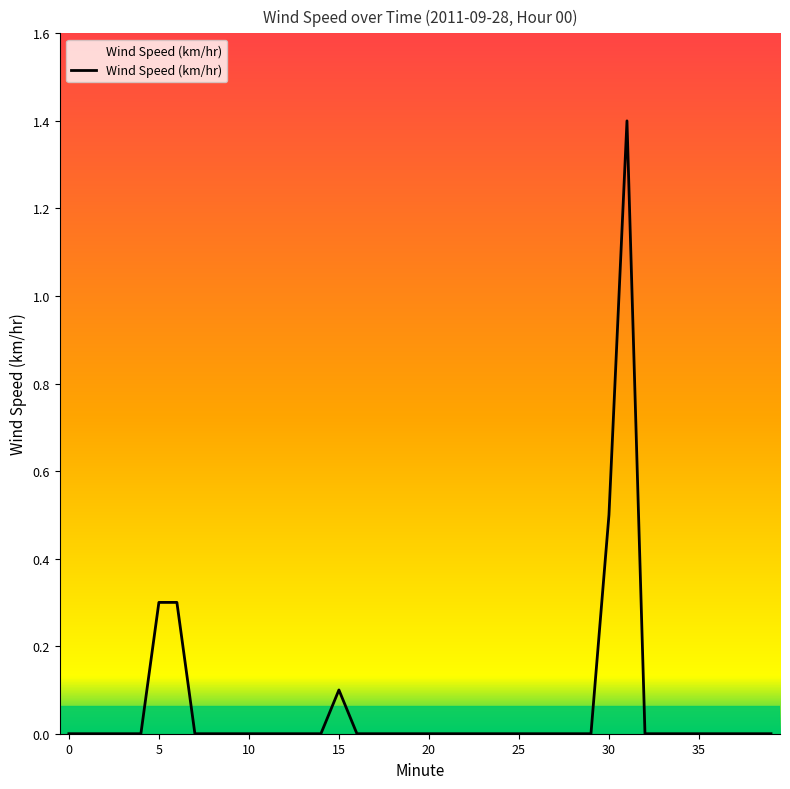

What is the maximum value shown in the chart?

1.4